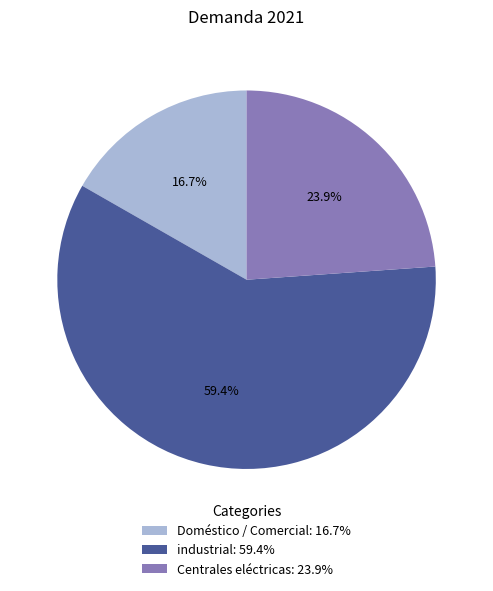

What percentage is the Doméstico / Comercial slice, to the nearest percent?

17%